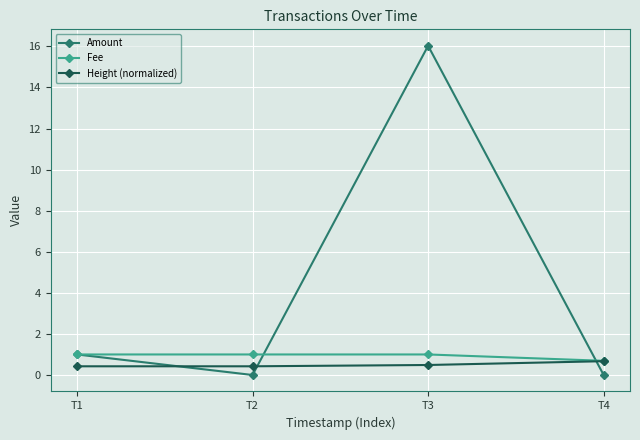

Count the number of data series in this chart.

3